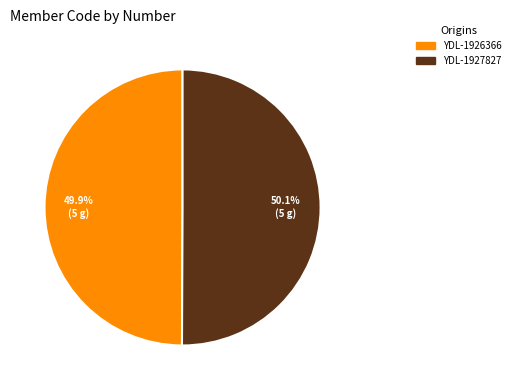

What percentage is the YDL-1927827 slice, to the nearest percent?

50%